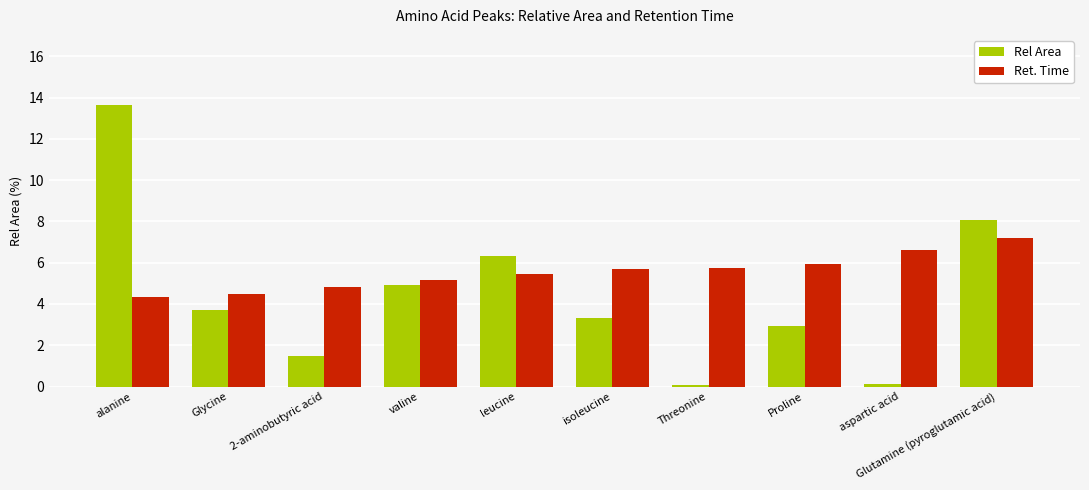

Which series has the largest range (max minus min)?

Rel Area